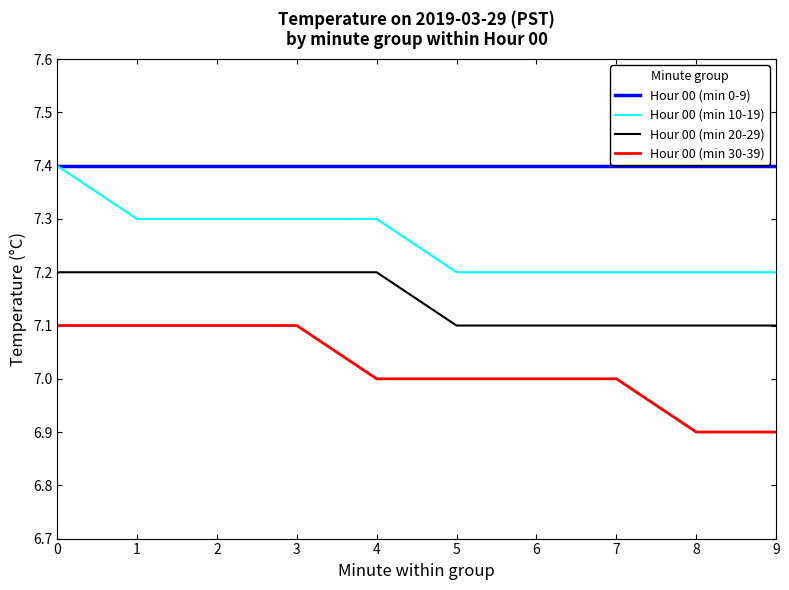

Read the Hour 00 (min 20-29) value at 5.

7.1